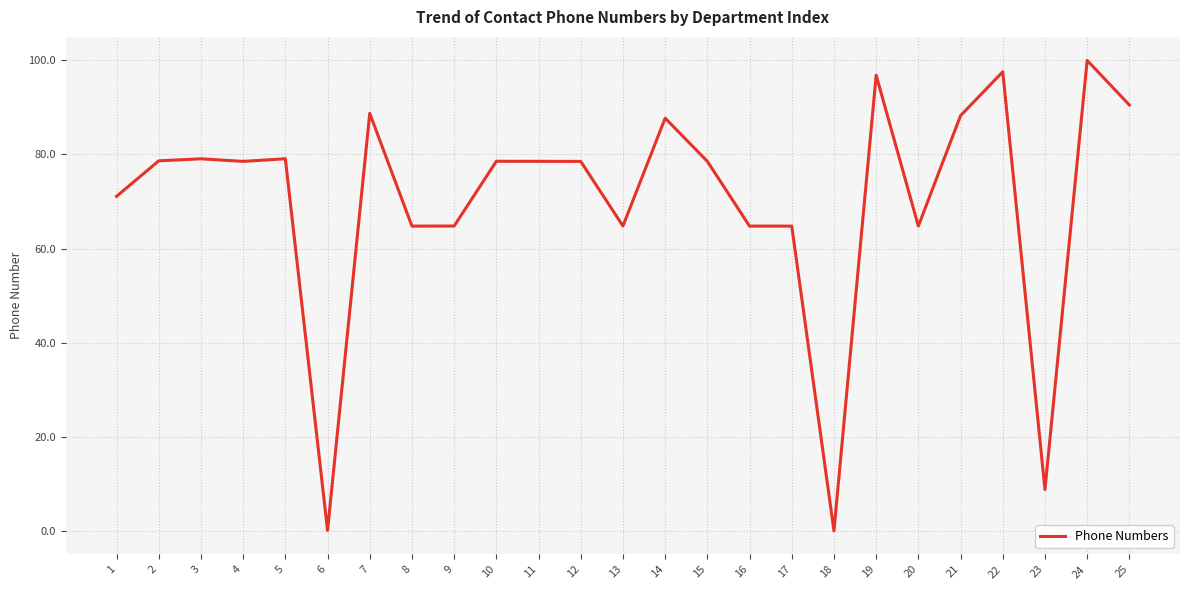

What is the change in value from 11 to 21?

+9.7